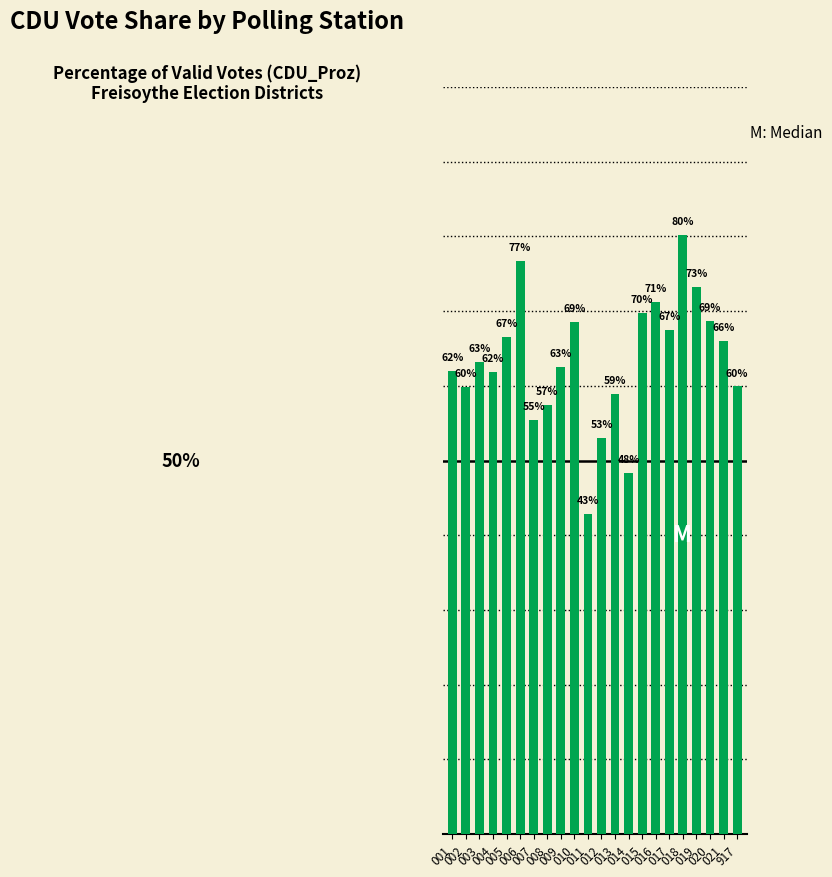

What is the difference between the values at 007 and 019?

17.9